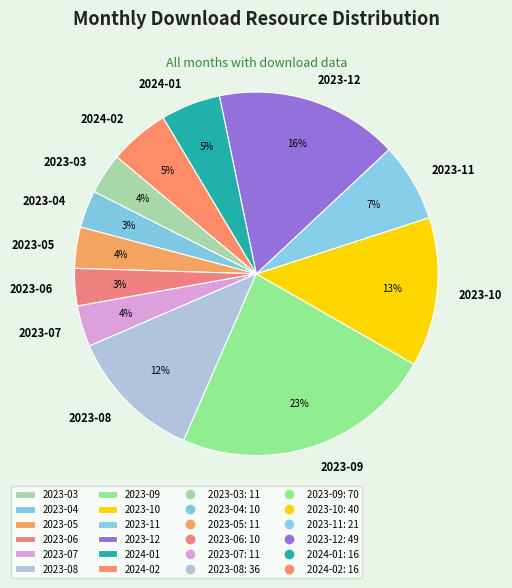

Is it true that 2023-04 is 3% of the pie?

True